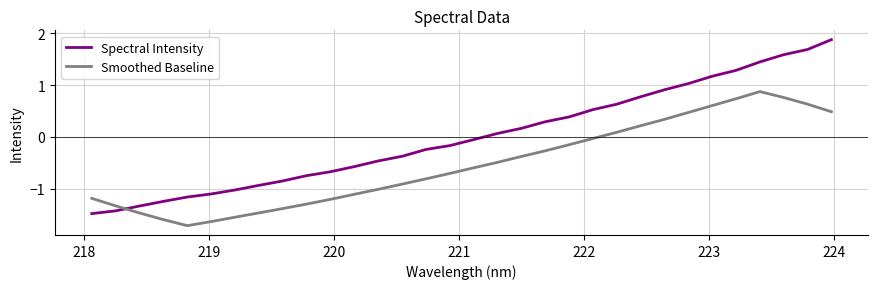

Is this an area chart (filled region under the line)?

No